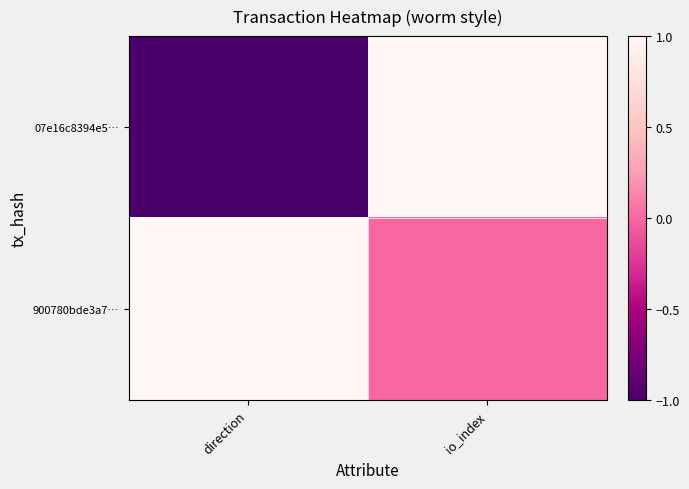

Between io_index and direction, which is larger?

io_index